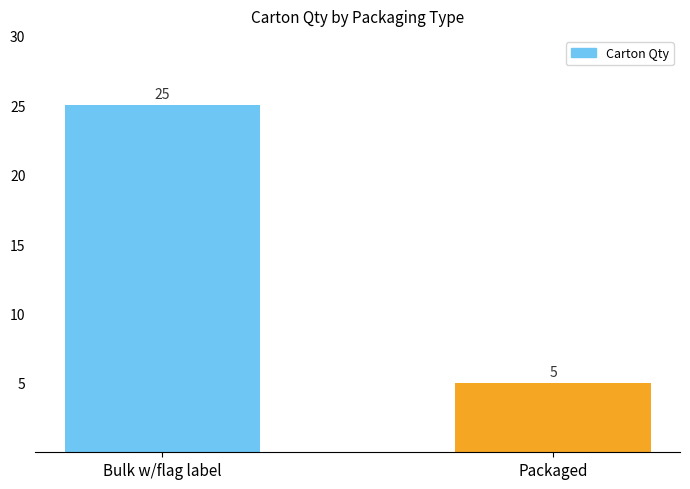

What is the ratio of the value at Bulk w/flag label to the value at Packaged?

5.0